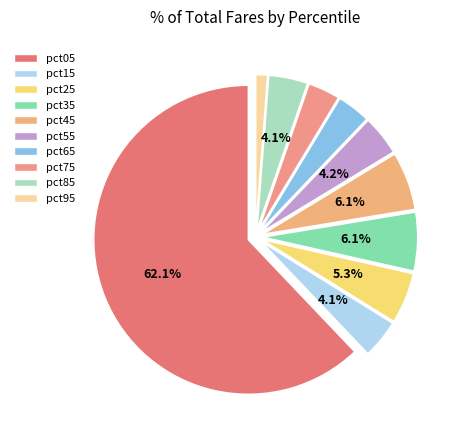

To the nearest percent, what percentage of the pie is pct45?

6%